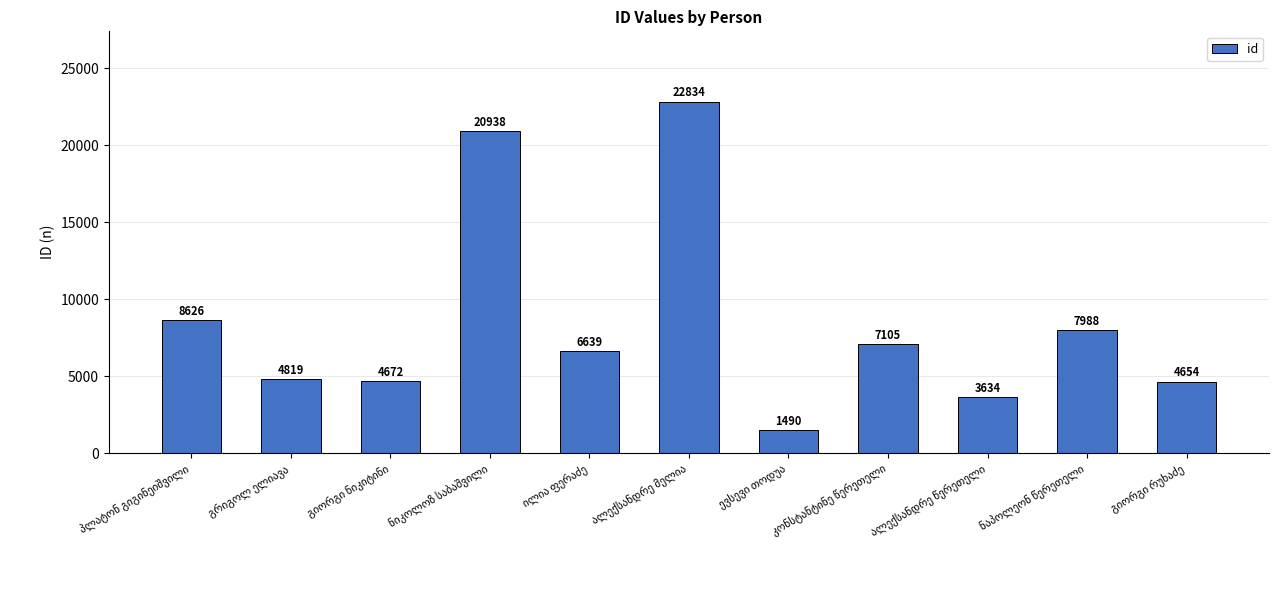

What is the difference between the second highest and minimum values?

19448